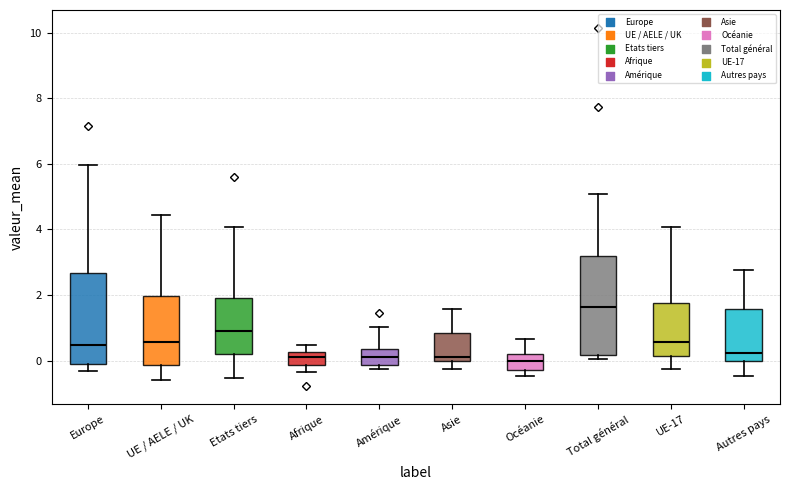

Reading left to right, transcribe this box plot: for each box, give where its median line is, the range the box spans, and where its two whiskers end, as read against the y-axis. The values are not printed on the chart, so give them approximately, as read against the axis.

Europe: median 0.4, box -0.2 to 2.6, whiskers -0.4 to 6.0
UE / AELE / UK: median 0.6, box -0.2 to 2.0, whiskers -0.6 to 4.4
Etats tiers: median 1.0, box 0.2 to 2.0, whiskers -0.6 to 4.0
Afrique: median 0.0, box -0.2 to 0.2, whiskers -0.4 to 0.4
Amérique: median 0.0, box -0.2 to 0.4, whiskers -0.2 (just below the box's lower edge) to 1.0
Asie: median 0.2, box 0.0 to 0.8, whiskers -0.2 to 1.6
Océanie: median 0.0, box -0.2 to 0.2, whiskers -0.4 to 0.6
Total général: median 1.6, box 0.2 to 3.2, whiskers 0.0 to 5.0
UE-17: median 0.6, box 0.2 to 1.8, whiskers -0.2 to 4.0
Autres pays: median 0.2, box 0.0 to 1.6, whiskers -0.4 to 2.8